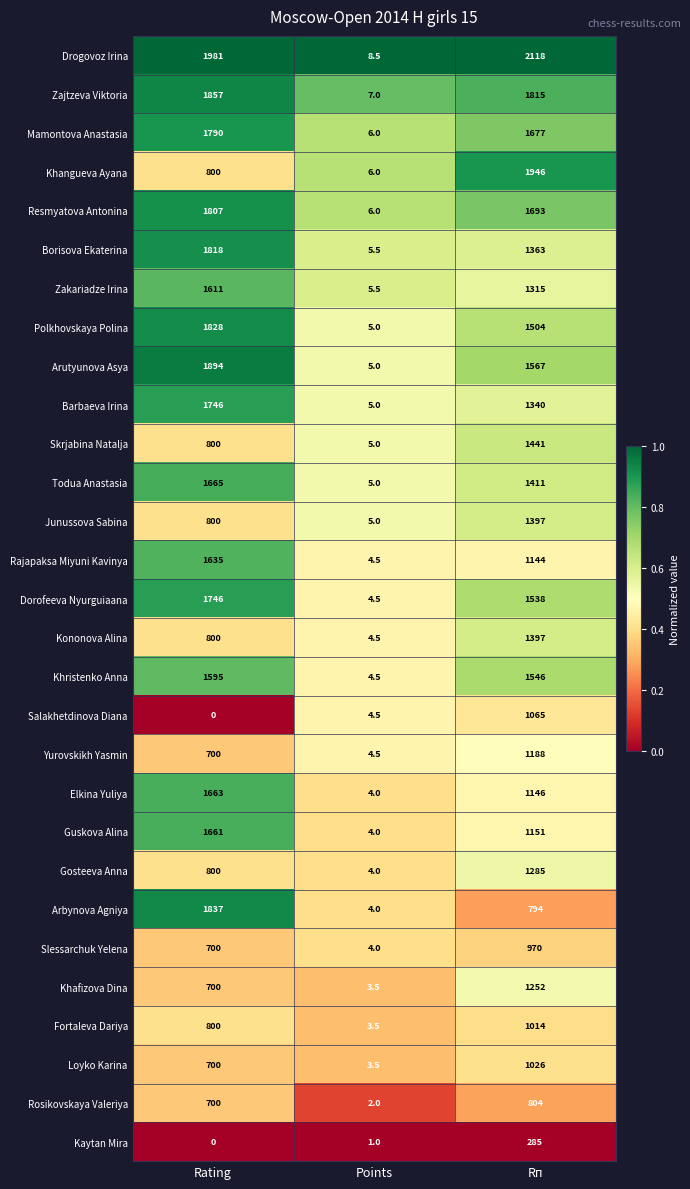

Between Points and Rп, which series saw the biggest shift?

Drogovoz Irina